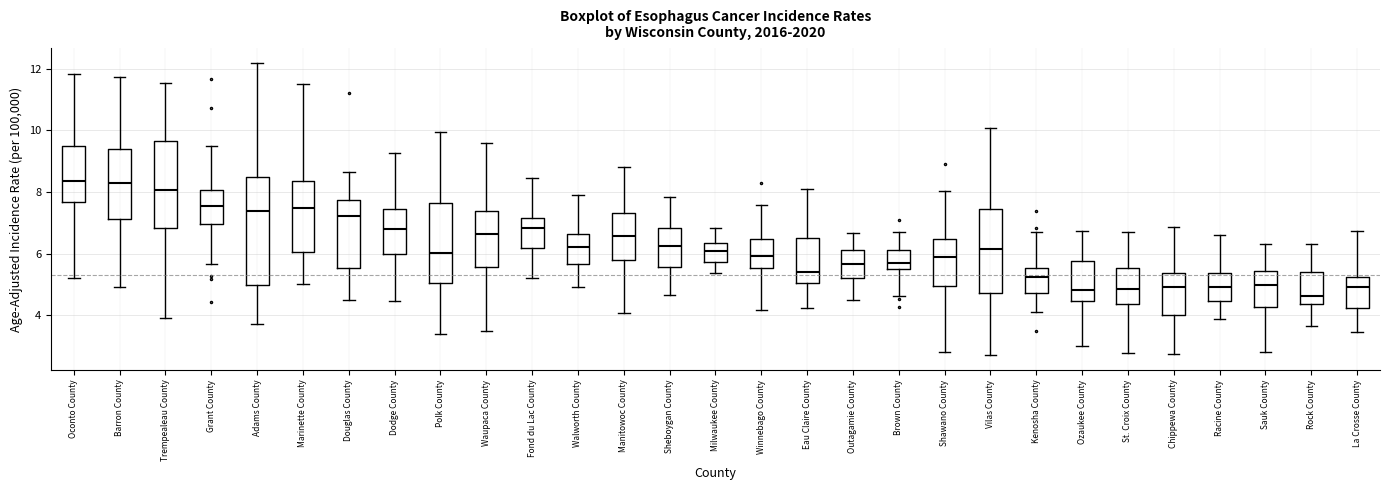

Reading left to right, read every box against the y-axis: the position of its median line, the range the box covers, and the ends of its whiskers. The values are not printed on the chart, so give them approximately, as read against the axis.

Oconto County: median 8.4, box 7.6 to 9.4, whiskers 5.2 to 11.8
Barron County: median 8.2, box 7.2 to 9.4, whiskers 5.0 to 11.8
Trempealeau County: median 8.0, box 6.8 to 9.6, whiskers 4.0 to 11.6
Grant County: median 7.6, box 7.0 to 8.0, whiskers 5.6 to 9.4
Adams County: median 7.4, box 5.0 to 8.4, whiskers 3.8 to 12.2
Marinette County: median 7.4, box 6.0 to 8.4, whiskers 5.0 to 11.6
Douglas County: median 7.2, box 5.6 to 7.8, whiskers 4.4 to 8.6
Dodge County: median 6.8, box 6.0 to 7.4, whiskers 4.4 to 9.2
Polk County: median 6.0, box 5.0 to 7.6, whiskers 3.4 to 10.0
Waupaca County: median 6.6, box 5.6 to 7.4, whiskers 3.6 to 9.6
Fond du Lac County: median 6.8, box 6.2 to 7.2, whiskers 5.2 to 8.4
Walworth County: median 6.2, box 5.6 to 6.6, whiskers 5.0 to 8.0
Manitowoc County: median 6.6, box 5.8 to 7.4, whiskers 4.0 to 8.8
Sheboygan County: median 6.2, box 5.6 to 6.8, whiskers 4.6 to 7.8
Milwaukee County: median 6.0, box 5.8 to 6.4, whiskers 5.4 to 6.8
Winnebago County: median 6.0, box 5.6 to 6.4, whiskers 4.2 to 7.6
Eau Claire County: median 5.4, box 5.0 to 6.6, whiskers 4.2 to 8.2
Outagamie County: median 5.6, box 5.2 to 6.2, whiskers 4.6 to 6.6
Brown County: median 5.6 (just above the box's lower edge), box 5.6 to 6.2, whiskers 4.6 to 6.8
Shawano County: median 6.0, box 5.0 to 6.4, whiskers 2.8 to 8.0
Vilas County: median 6.2, box 4.8 to 7.4, whiskers 2.8 to 10.0
Kenosha County: median 5.2, box 4.8 to 5.6, whiskers 4.0 to 6.6
Ozaukee County: median 4.8, box 4.4 to 5.8, whiskers 3.0 to 6.8
St. Croix County: median 4.8, box 4.4 to 5.6, whiskers 2.8 to 6.6
Chippewa County: median 5.0, box 4.0 to 5.4, whiskers 2.8 to 6.8
Racine County: median 5.0, box 4.4 to 5.4, whiskers 3.8 to 6.6
Sauk County: median 5.0, box 4.2 to 5.4, whiskers 2.8 to 6.4
Rock County: median 4.6, box 4.4 to 5.4, whiskers 3.6 to 6.4
La Crosse County: median 5.0, box 4.2 to 5.2, whiskers 3.4 to 6.8